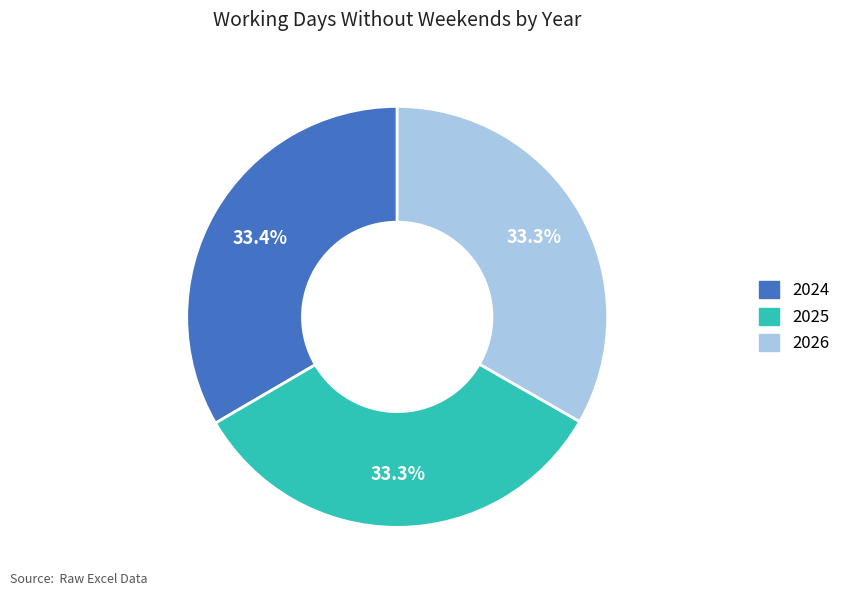

Combined, what portion of the pie is 2026 and 2024?

66.7%